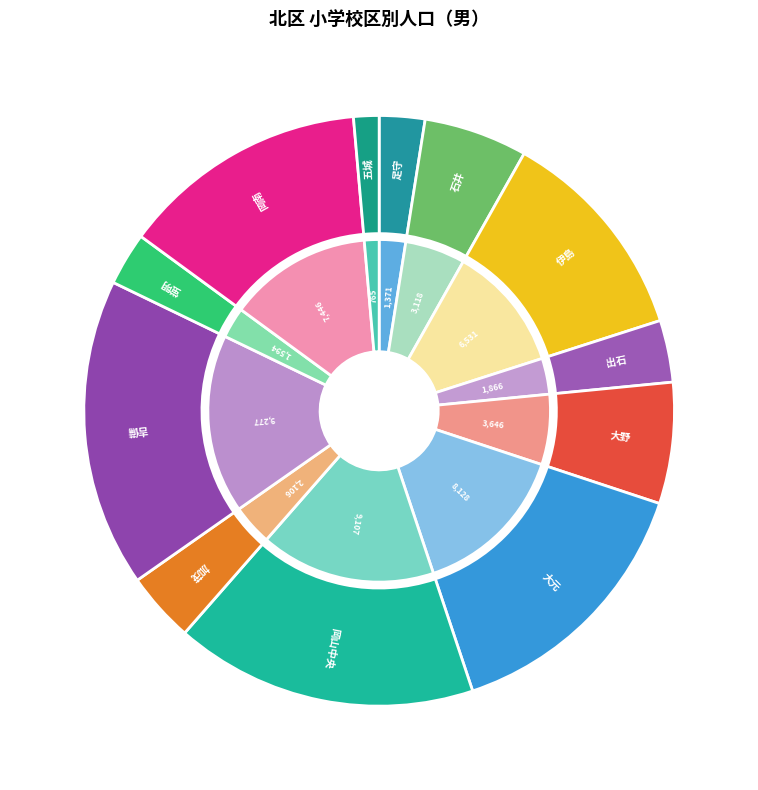

Does 岡南 represent more than half of the total?

No